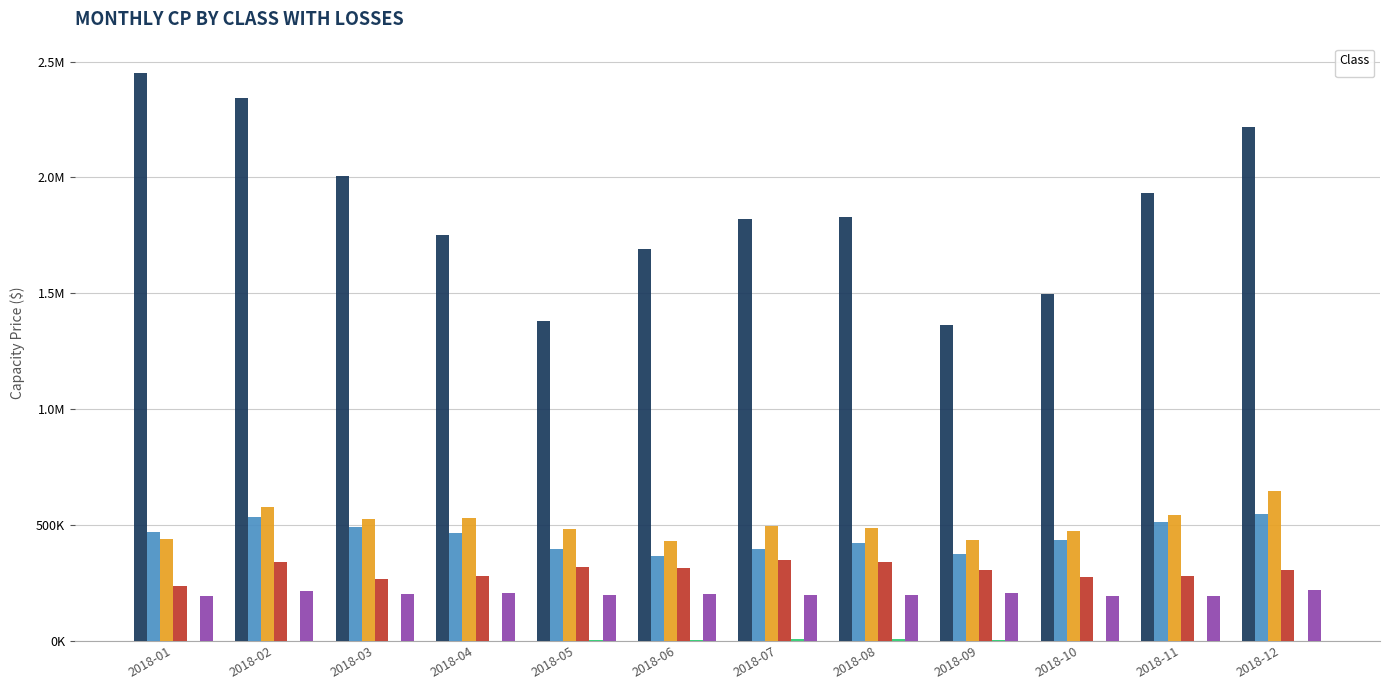

At how many categories does at least one series exceed 168018?

12